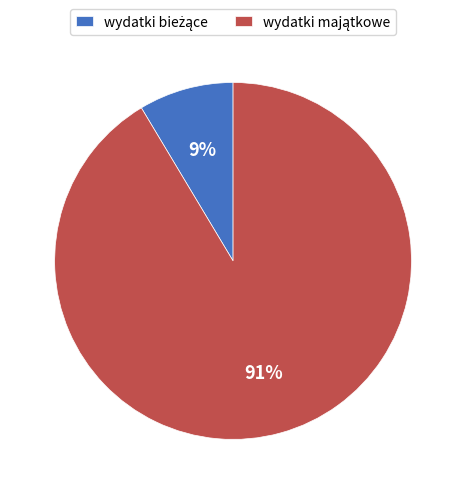

To the nearest percent, what is the average slice percentage?

50%